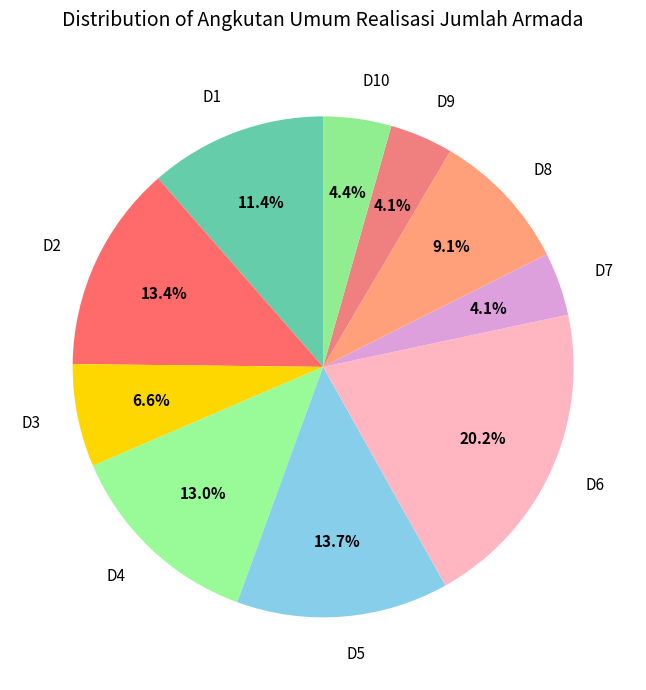

What percentage is the D4 slice, to the nearest percent?

13%